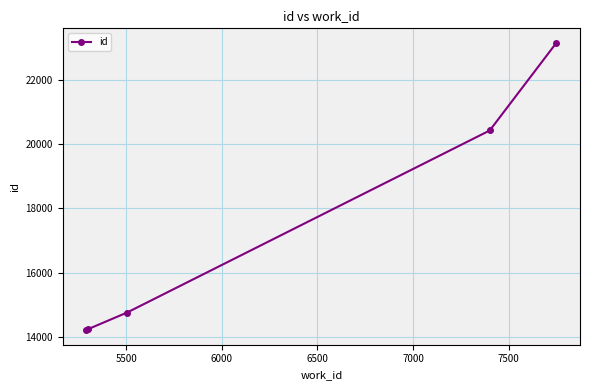

What is the difference between the second highest and minimum values?

6203